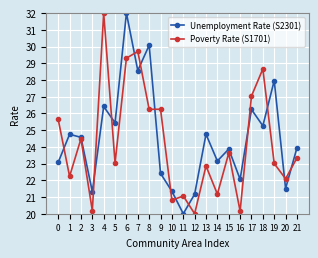

True or false: Poverty Rate (S1701) has more than 2 points higher than both neighbors.

True